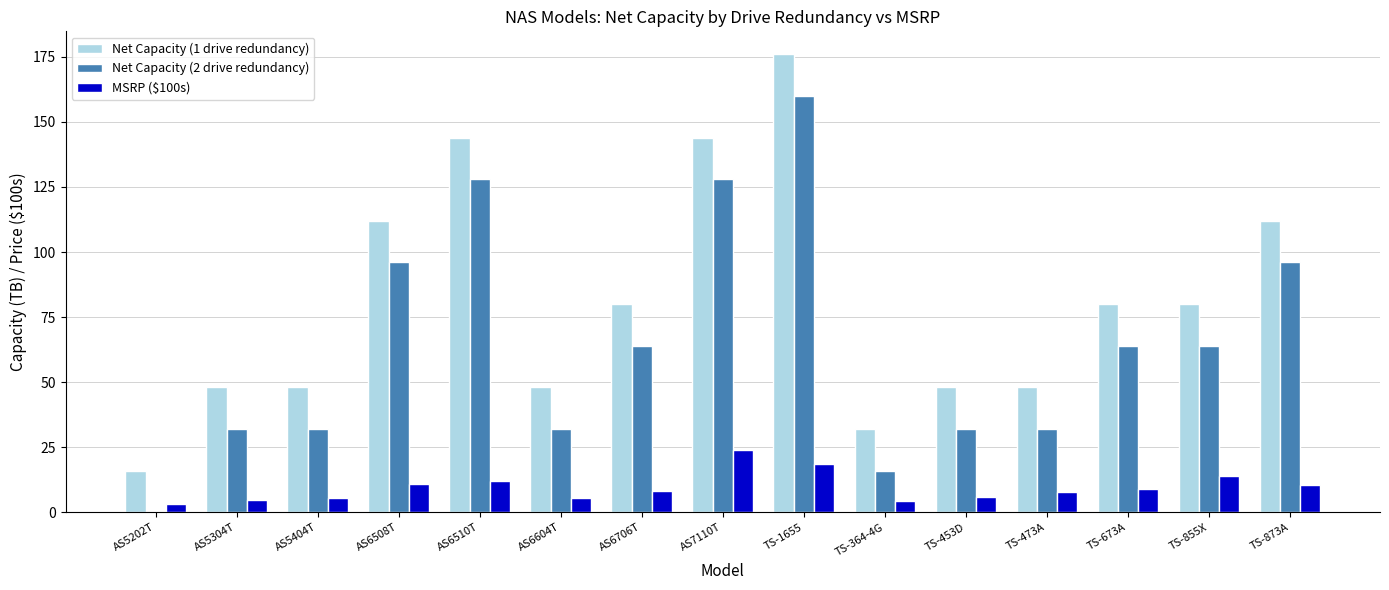

How many values in Net Capacity (2 drive redundancy) are above zero?

14